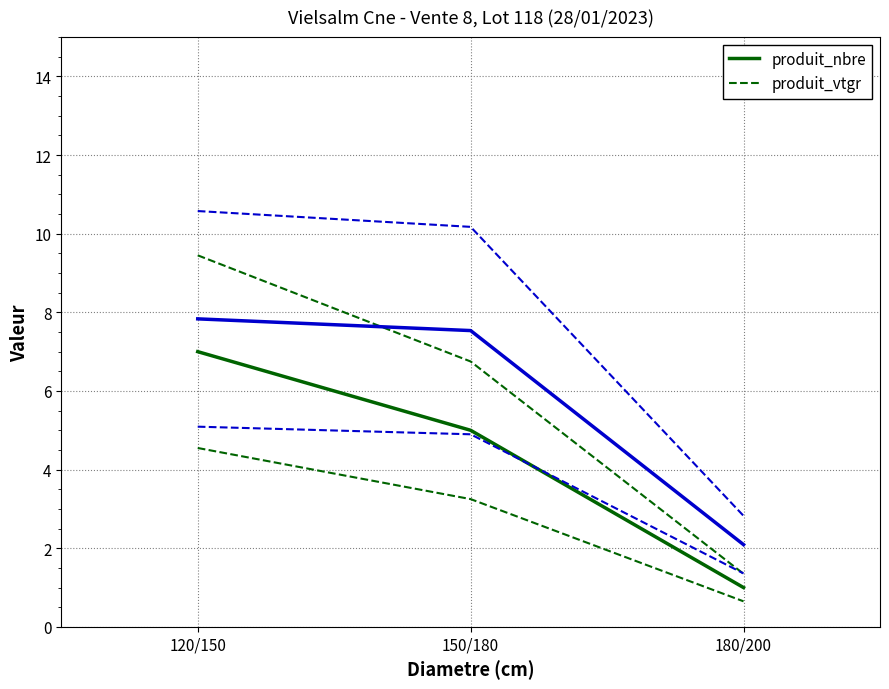

How many series are shown in this chart?

6